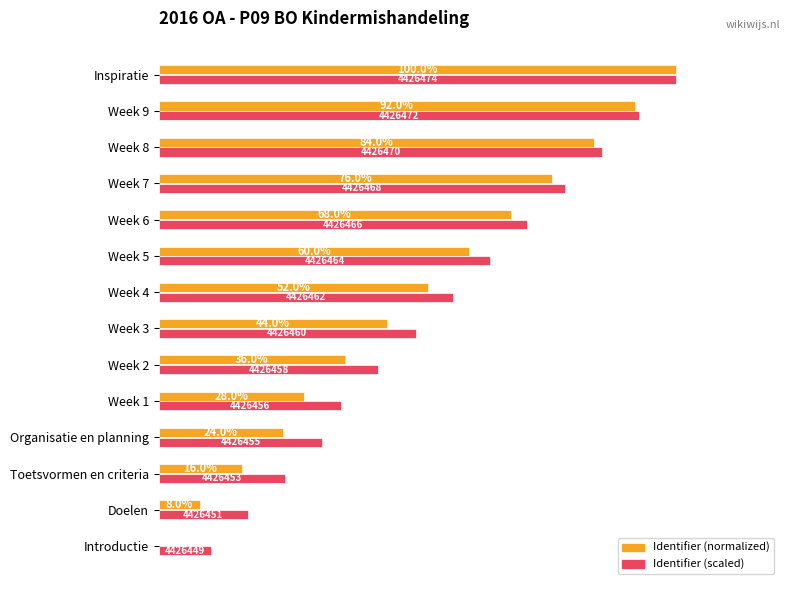

At which label is Identifier (scaled) closest to 55?

Week 4